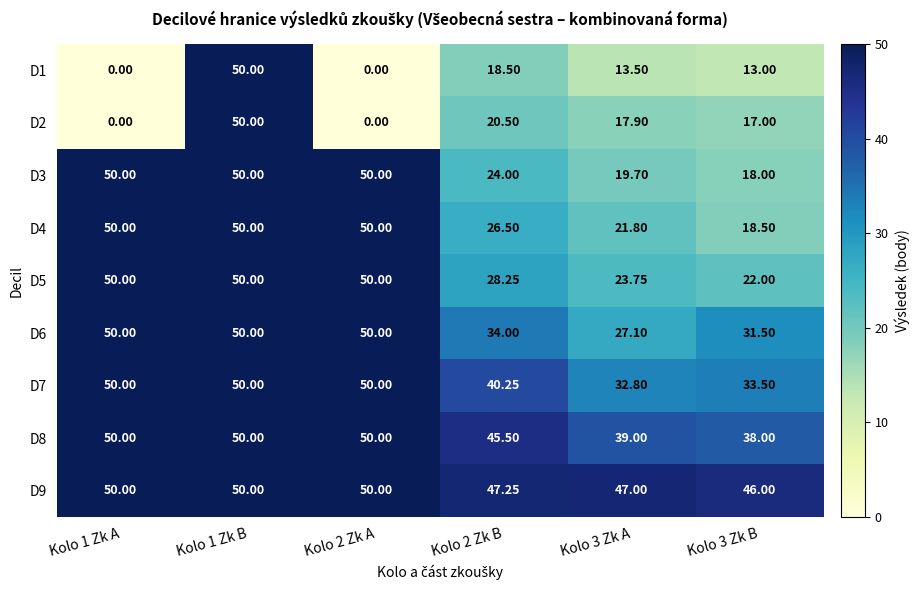

Is the value of D8 at Kolo 2 Zk A greater than the value of D7 at Kolo 2 Zk B?

Yes